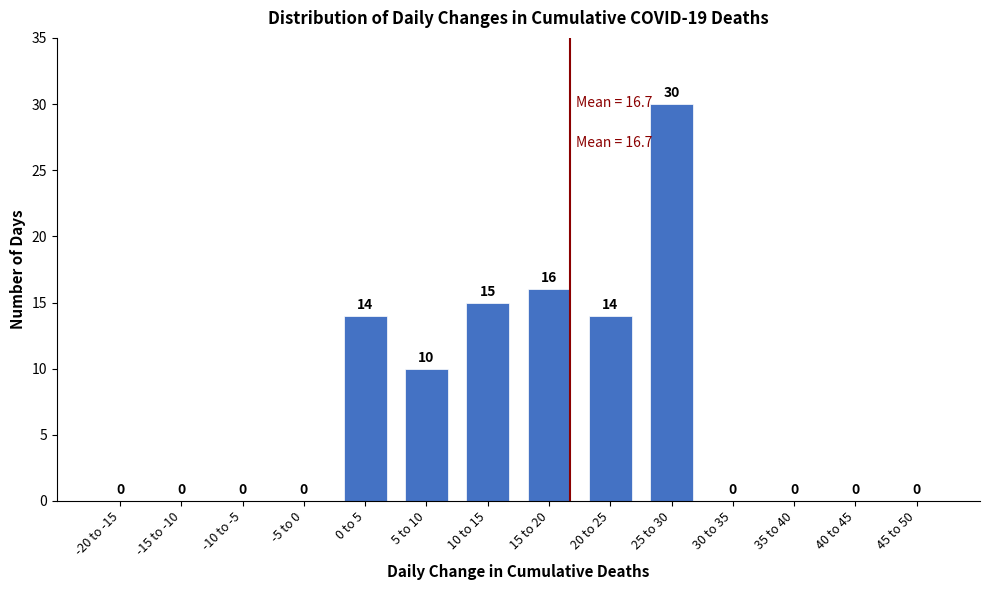

Reading left to right, extract all data points from this chart.

-20 to -15=0	-15 to -10=0	-10 to -5=0	-5 to 0=0	0 to 5=14	5 to 10=10	10 to 15=15	15 to 20=16	20 to 25=14	25 to 30=30	30 to 35=0	35 to 40=0	40 to 45=0	45 to 50=0